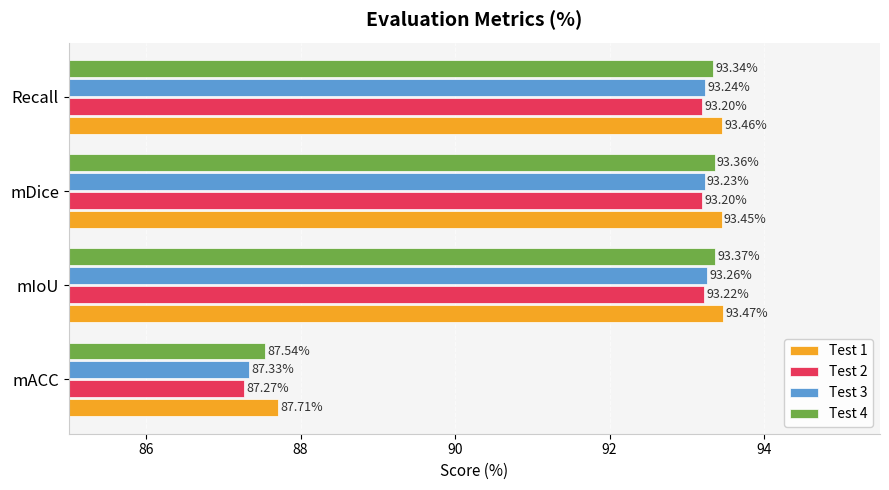

At which label does Test 3 reach its minimum?

mACC